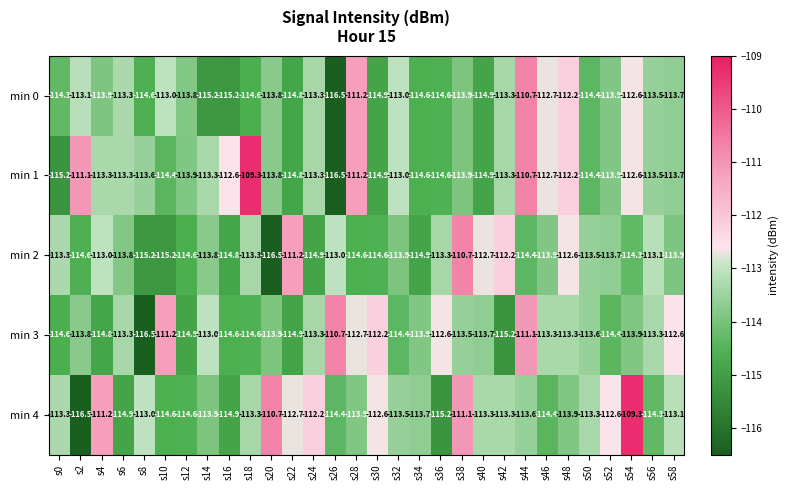

What is the spread (max minus min) of values at s28?

3.4